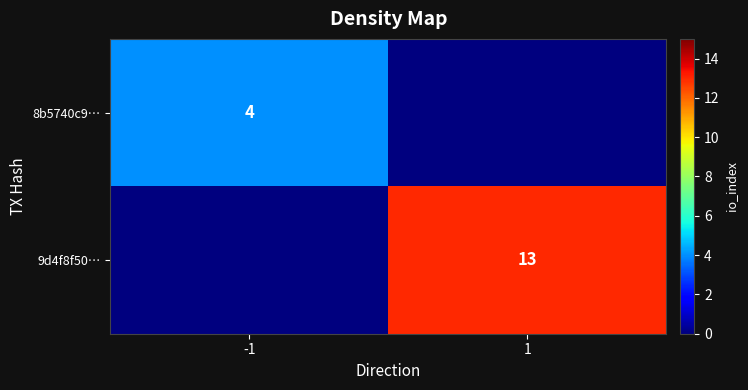

True or false: 9d4f8f50… has a value of 23 at 1.

False